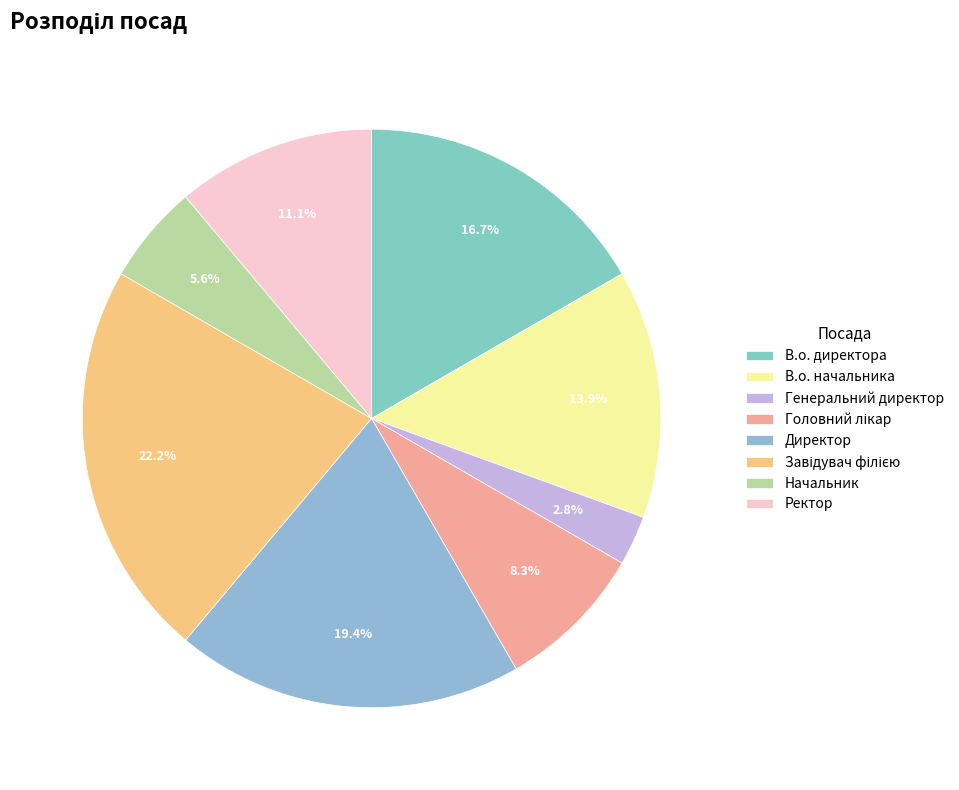

Is the sum of Ректор and Директор greater than half?

No